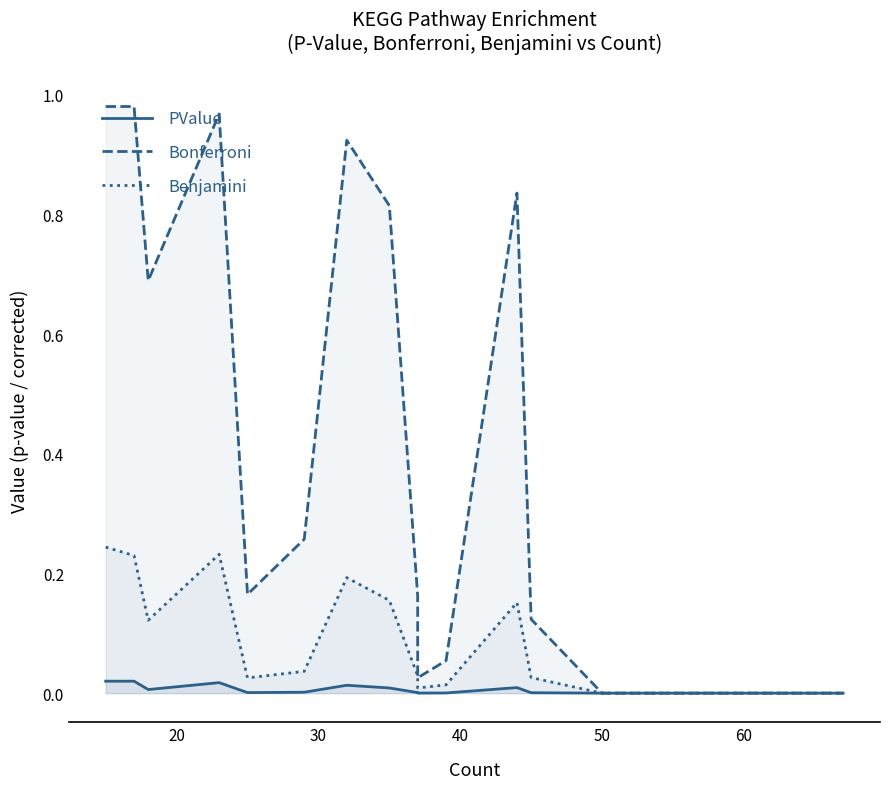

What is the greatest value displayed?

1.0